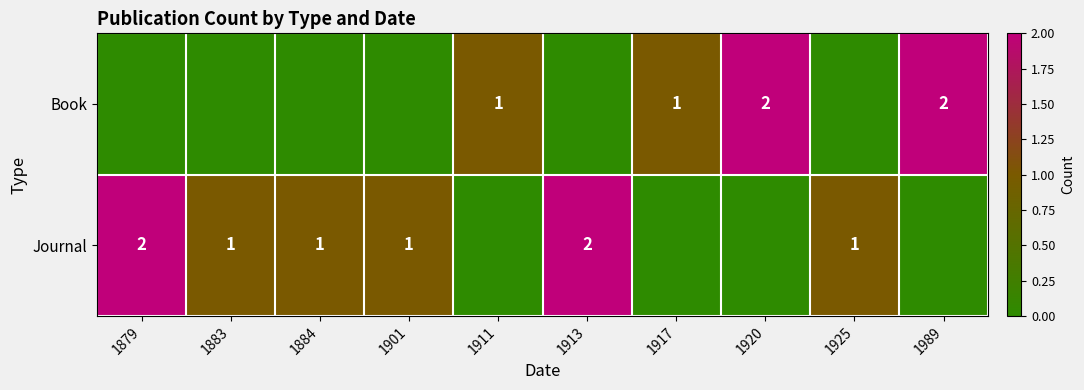

Is it true that Journal equals 1 at 1884?

True